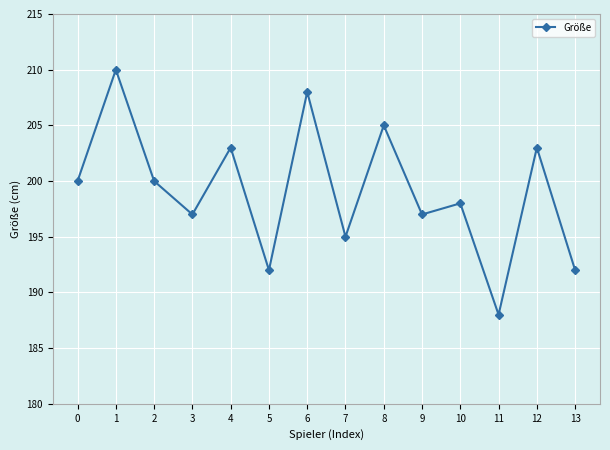

Read the value at 13, to the nearest 5.

190